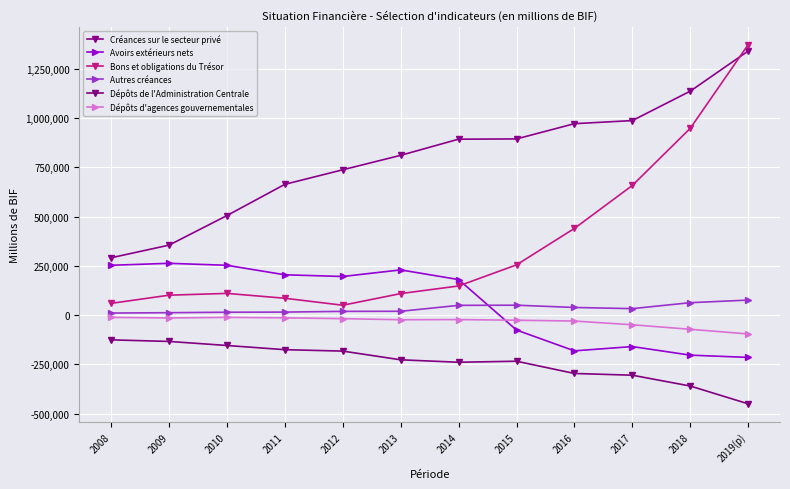

Is this an area chart (filled region under the line)?

No